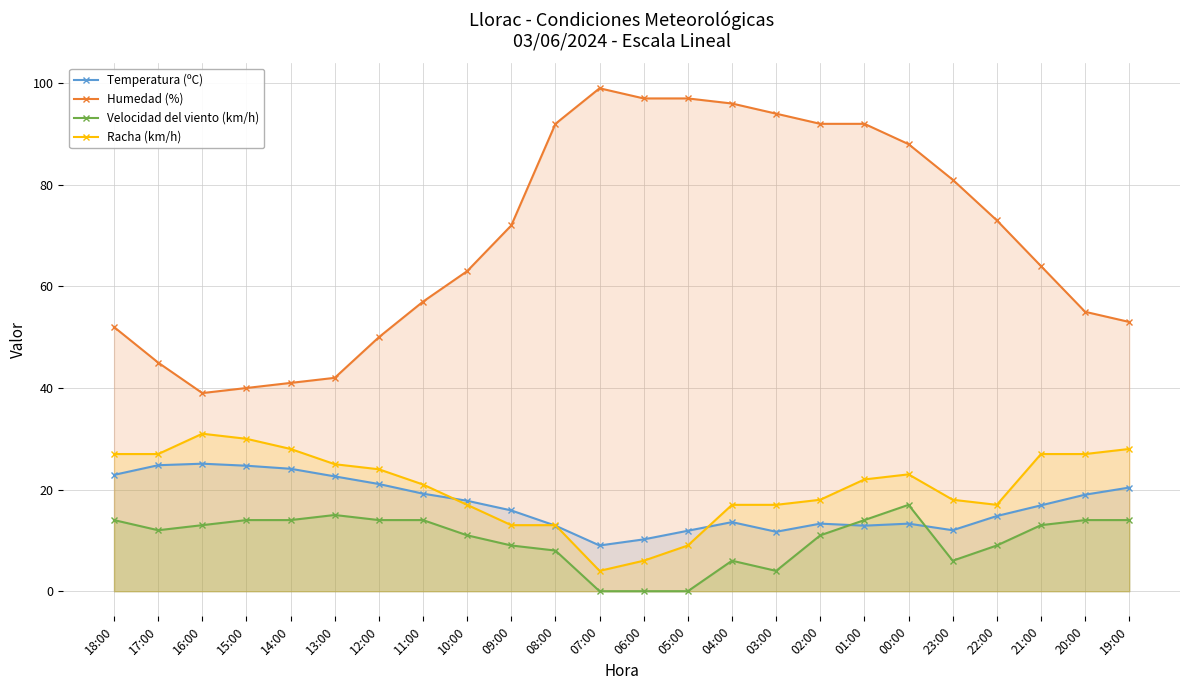

Which category has the highest value across all series?

07:00